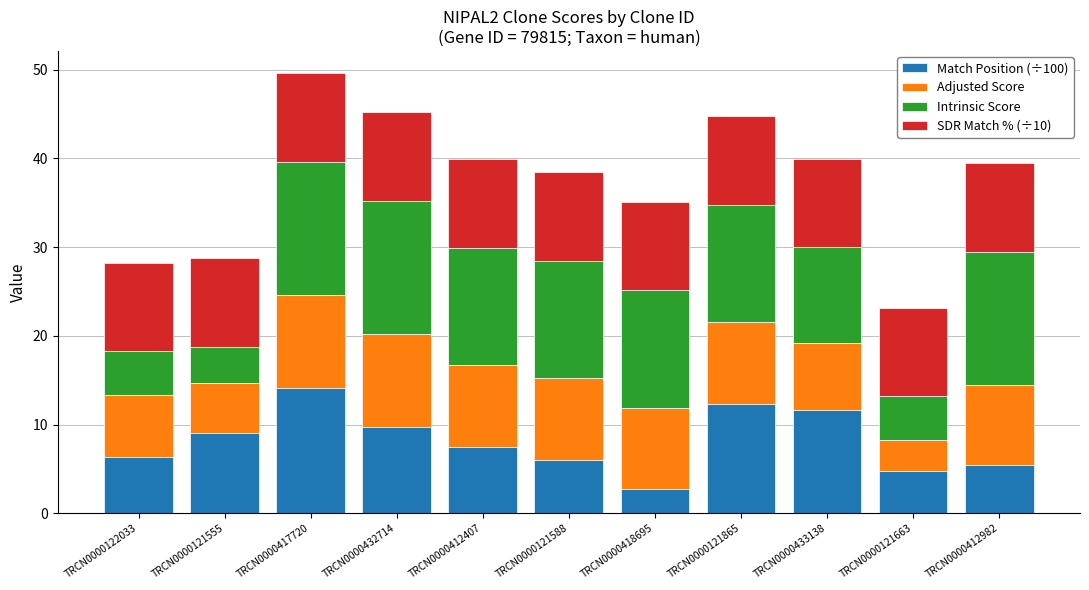

What is the difference between the maximum and minimum values in the Match Position (÷100) series?

11.5